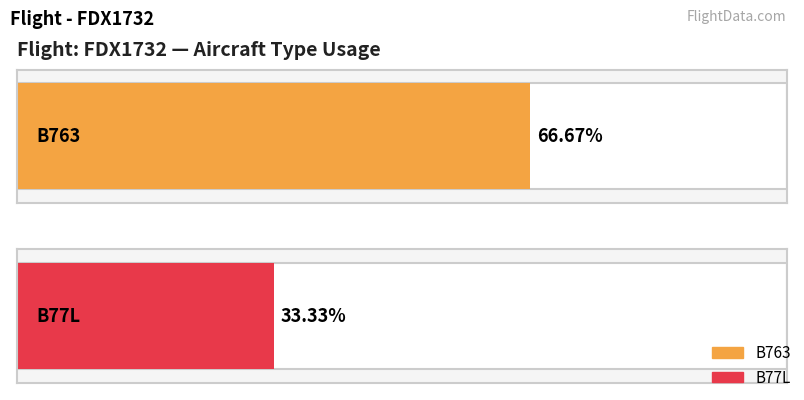

What is the difference between the highest and lowest values at FDX1732 - B763 count?

2